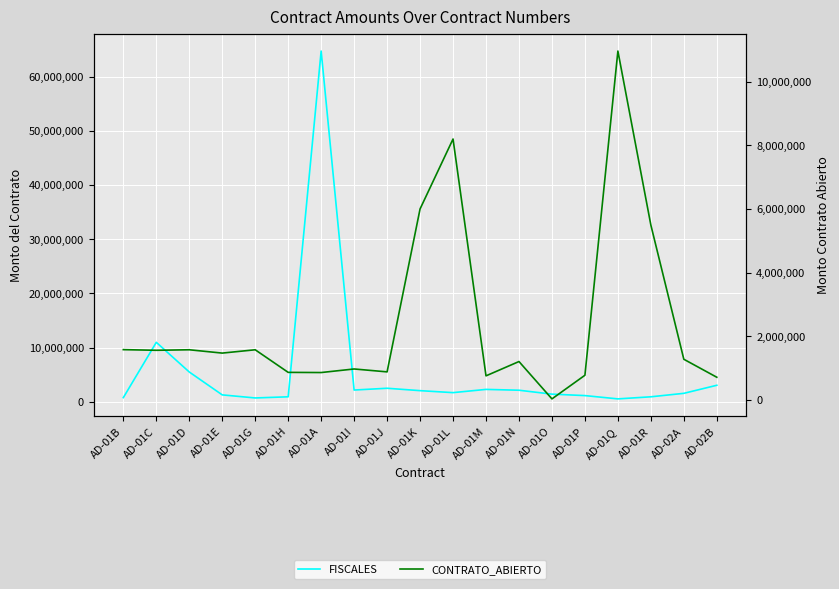

At AD-01B, list the series in order from largest to smallest.

CONTRATO_ABIERTO, FISCALES